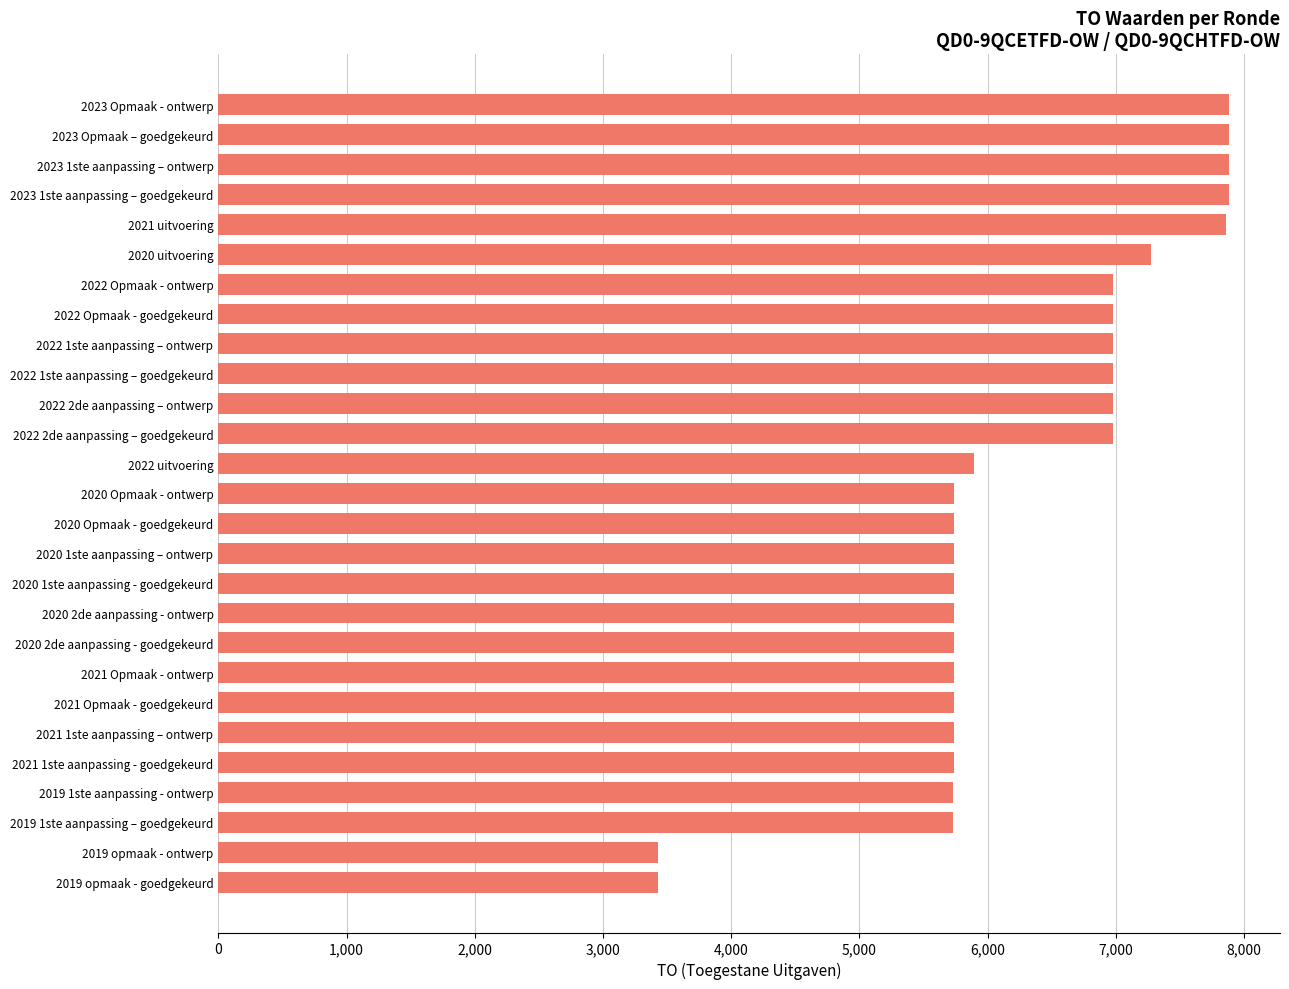

What is the minimum value shown in the chart?

3430